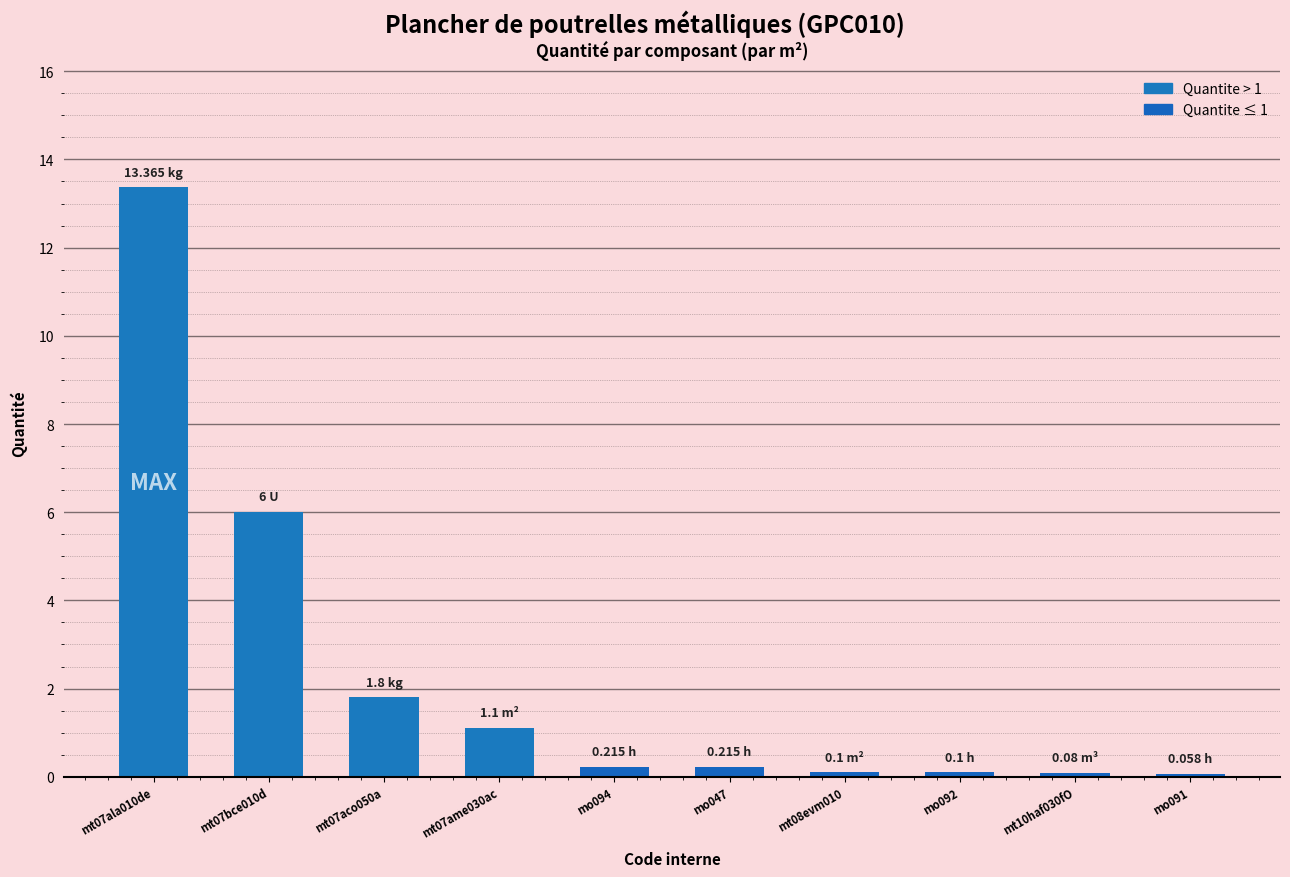

What is the label of the 2nd bar from the right?

mt10haf030fO